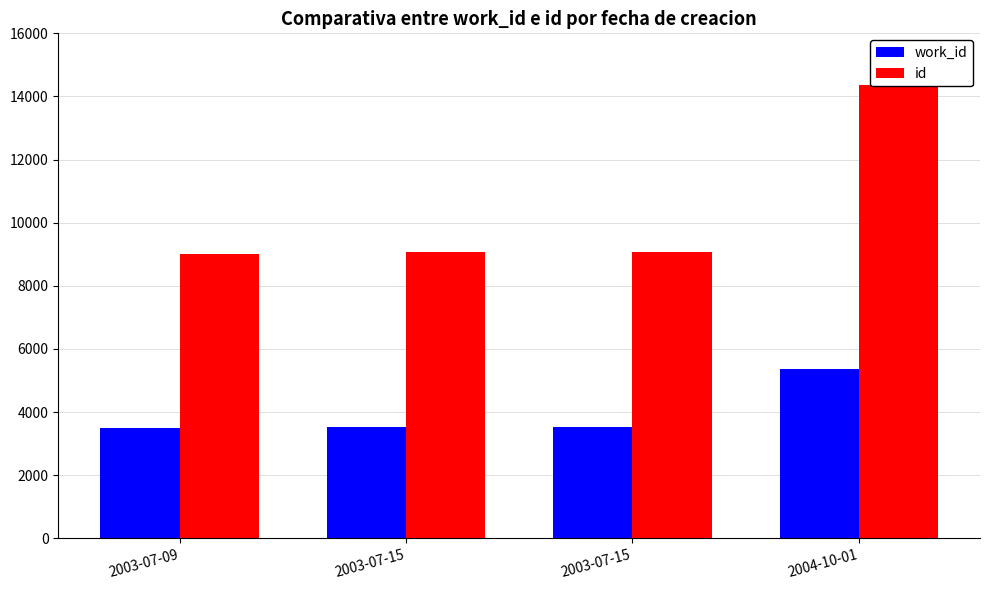

What is the difference between the highest and lowest values at 2003-07-15?

5568